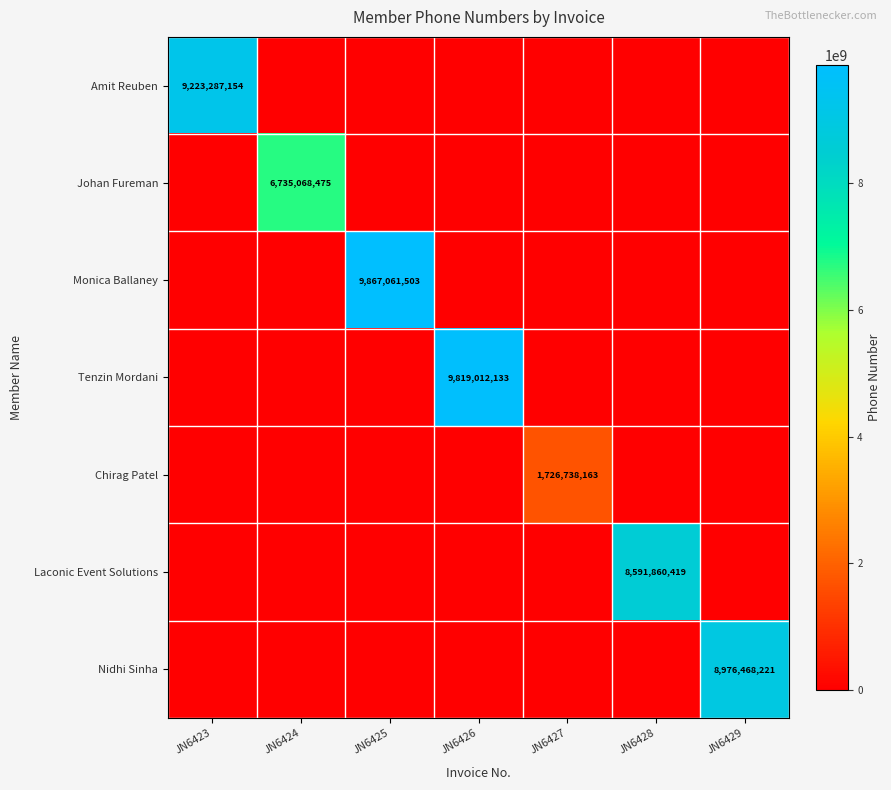

Is it true that Tenzin Mordani equals 13704752097 at JN6426?

False